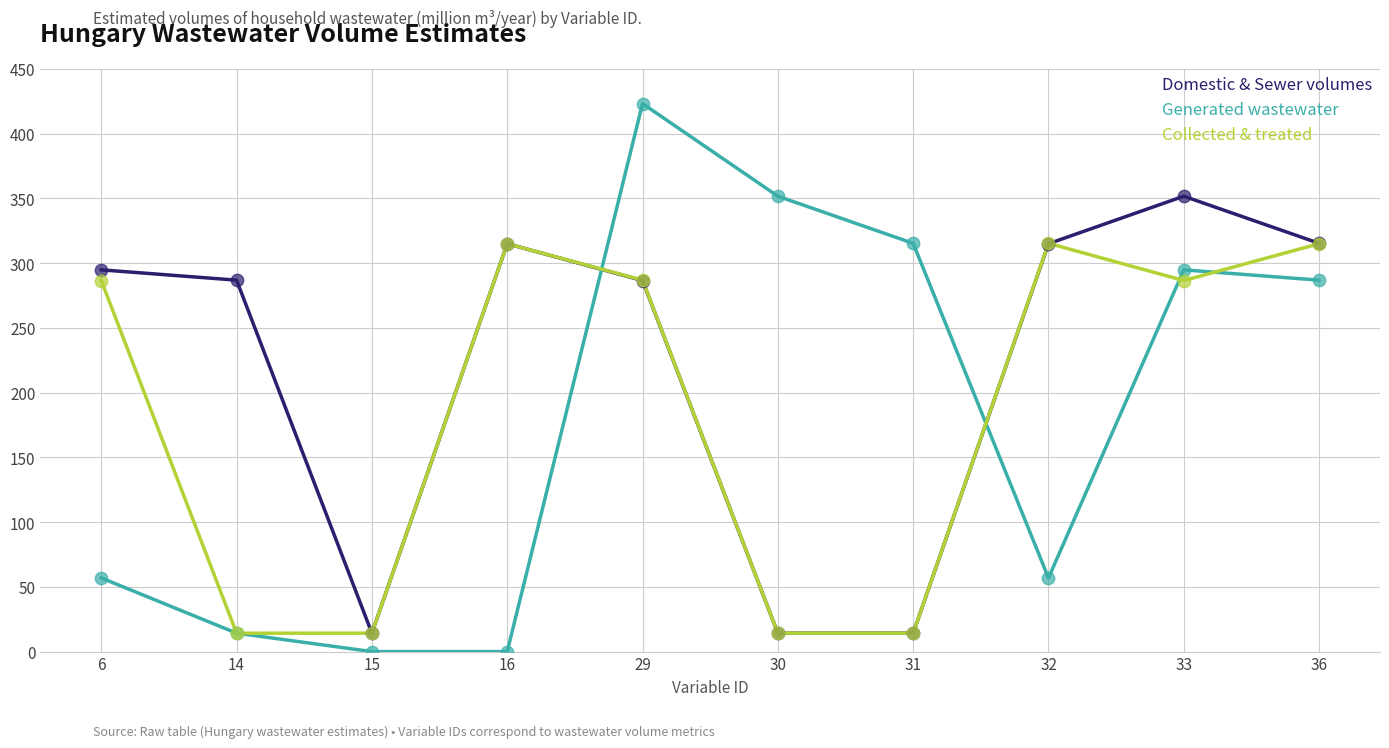

What are all the series names shown in the legend?

Domestic & Sewer volumes, Generated wastewater, Collected & treated